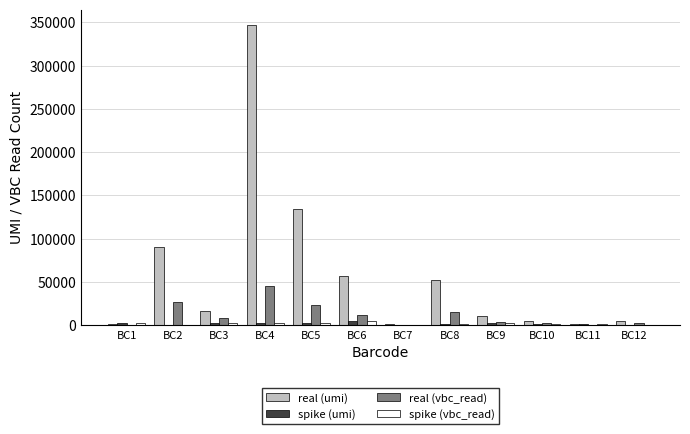

The value of real (umi) at BC6 is 56428. True or false?

True